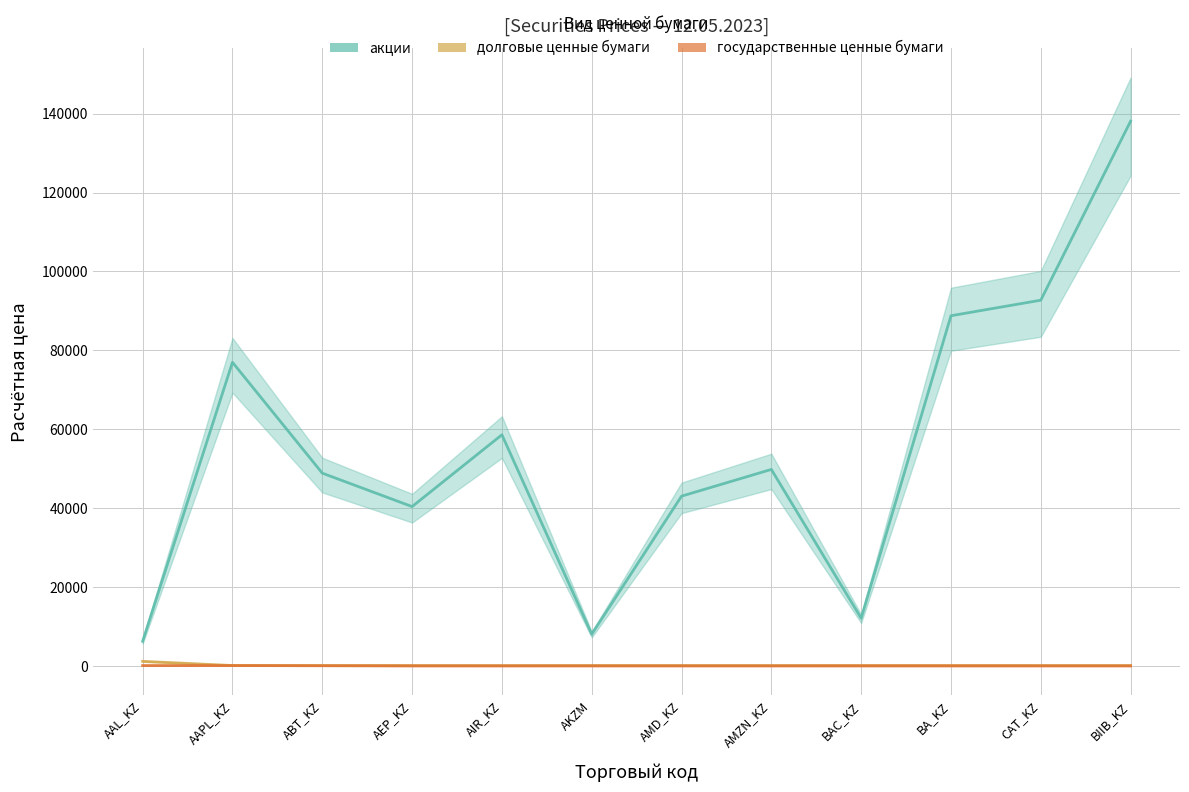

True or false: государственные ценные бумаги has more than 2 interior local peaks.

False